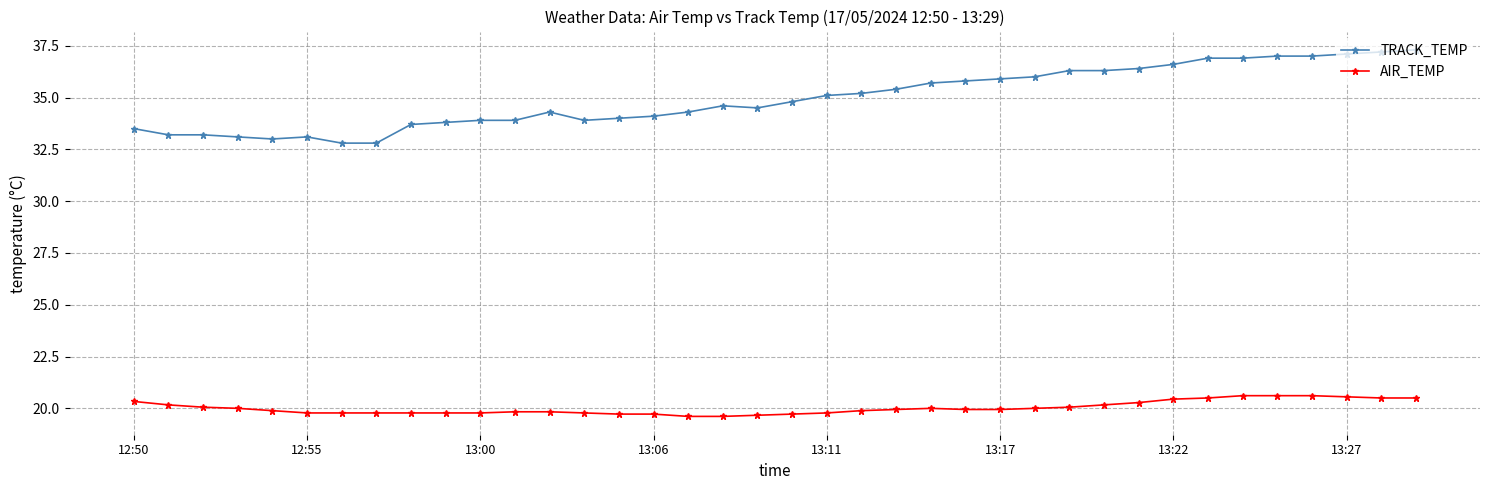

Rank the series by their average value, from lowest to highest.

AIR_TEMP, TRACK_TEMP